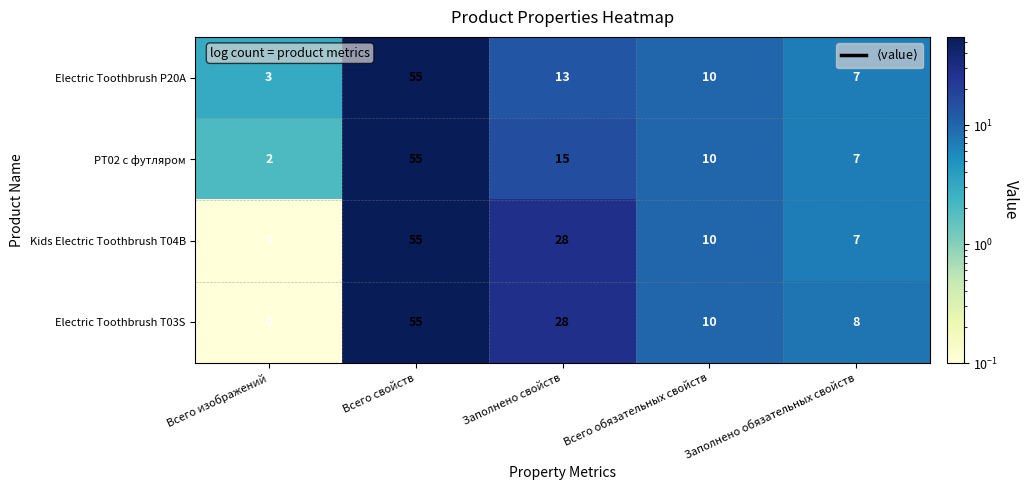

What is the difference between the highest and lowest values at Всего изображений?

3